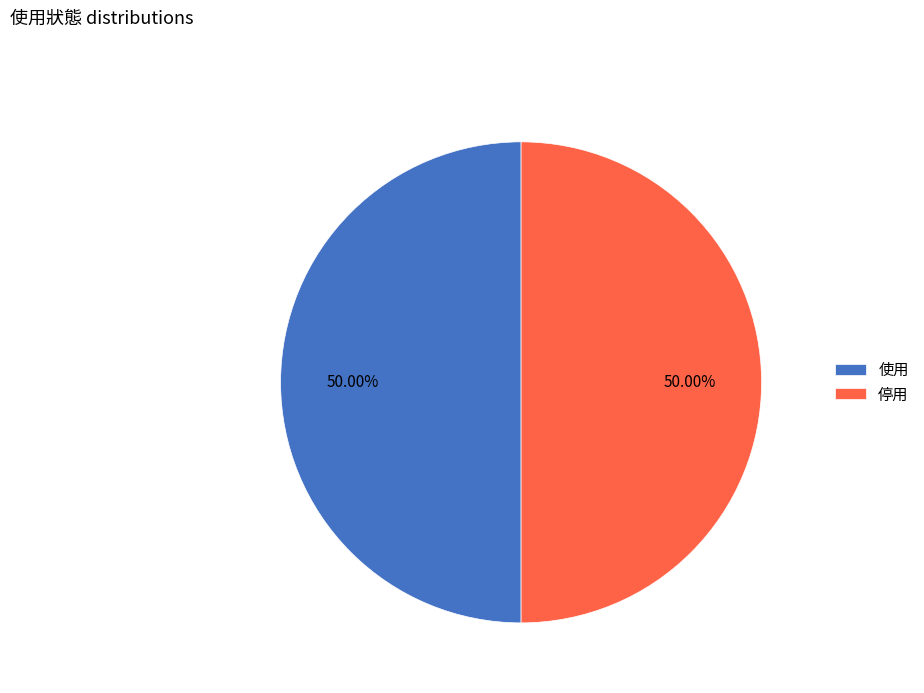

What is the ratio of the value at 使用 to the value at 停用?

1.0